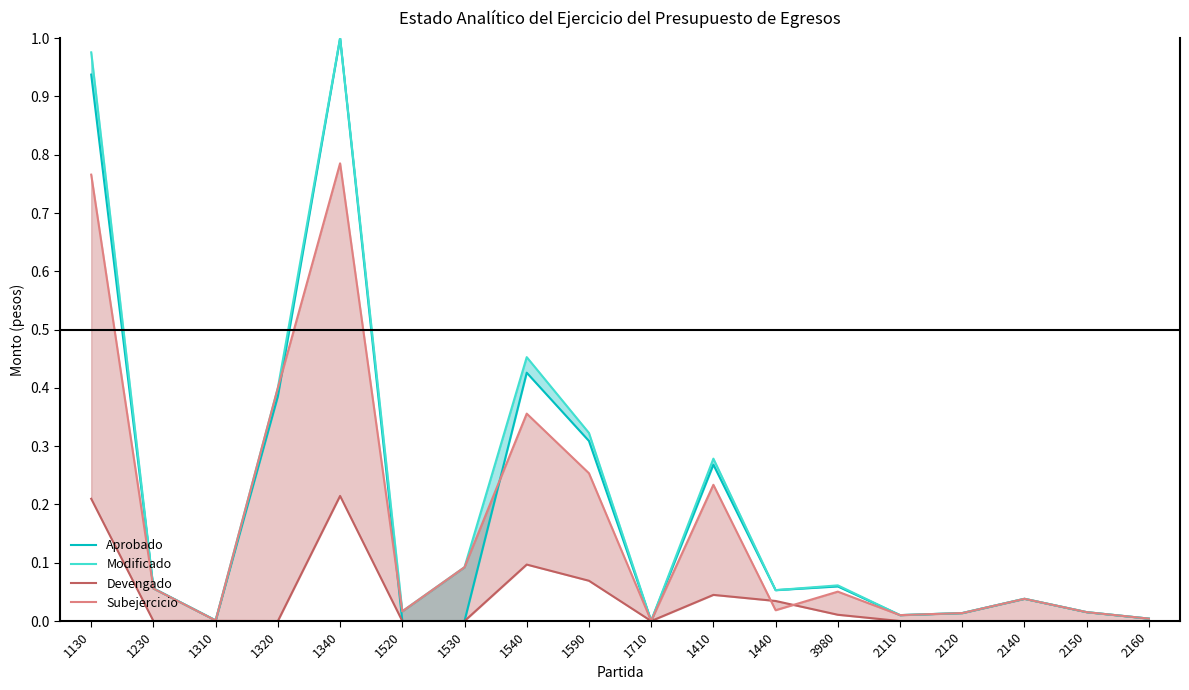

Reading right to left, extract all data points from this chart.

Aprobado: 2160=0.0	2150=0.0	2140=0.0	2120=0.0	2110=0.0	3980=0.1	1440=0.1	1410=0.3	1710=0.0	1590=0.3	1540=0.4	1530=0.0	1520=0.0	1340=1.0	1320=0.4	1310=0.0	1230=0.1	1130=0.9
Modificado: 2160=0.0	2150=0.0	2140=0.0	2120=0.0	2110=0.0	3980=0.1	1440=0.1	1410=0.3	1710=0.0	1590=0.3	1540=0.5	1530=0.1	1520=0.0	1340=1.0	1320=0.4	1310=0.0	1230=0.1	1130=1.0
Devengado: 2160=0.0	2150=0.0	2140=0.0	2120=0.0	2110=0.0	3980=0.0	1440=0.0	1410=0.0	1710=0.0	1590=0.1	1540=0.1	1530=0.0	1520=0.0	1340=0.2	1320=0.0	1310=0.0	1230=0.0	1130=0.2
Subejercicio: 2160=0.0	2150=0.0	2140=0.0	2120=0.0	2110=0.0	3980=0.1	1440=0.0	1410=0.2	1710=0.0	1590=0.3	1540=0.4	1530=0.1	1520=0.0	1340=0.8	1320=0.4	1310=0.0	1230=0.1	1130=0.8